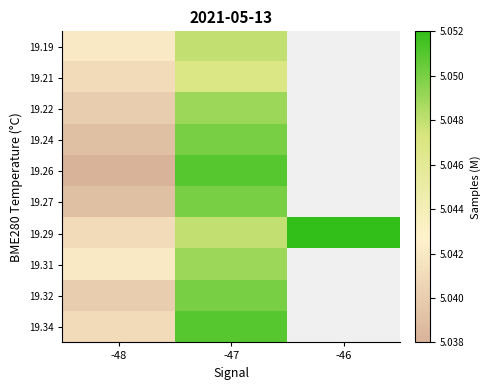

What is the smallest value displayed?

5.0